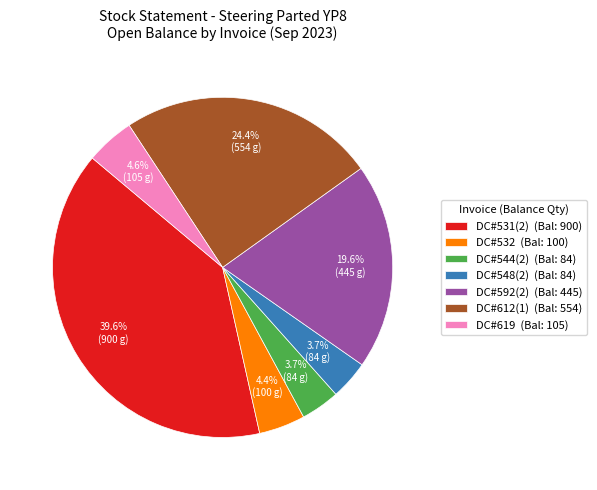

Which category has the biggest portion of the pie?

DC#531(2) (Bal: 900)